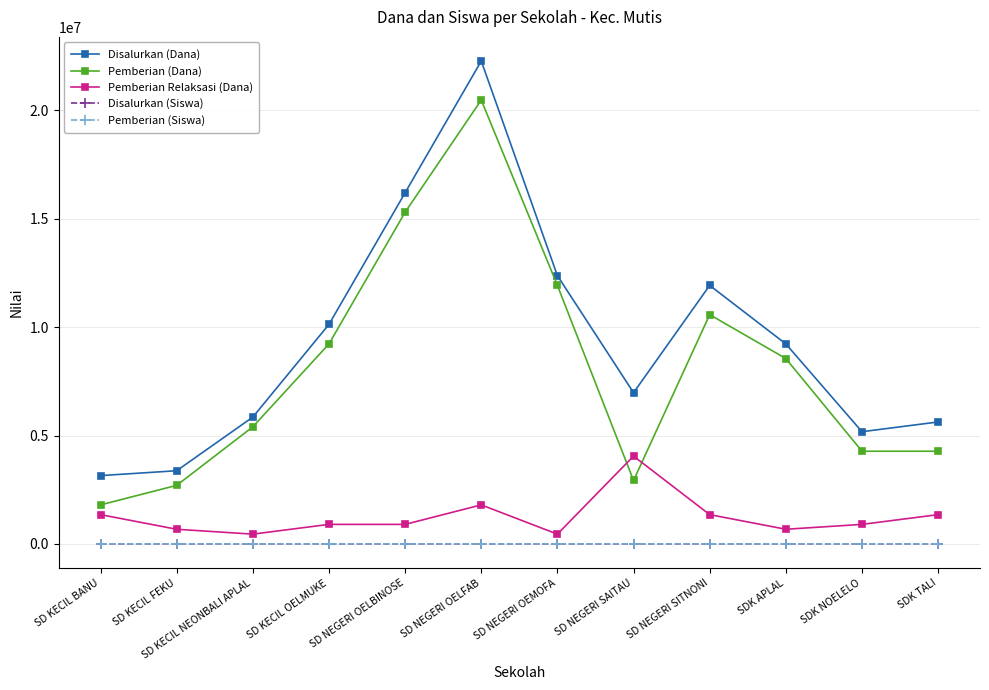

The Disalurkan (Siswa) series shows 42 at SD NEGERI OELBINOSE. True or false?

True